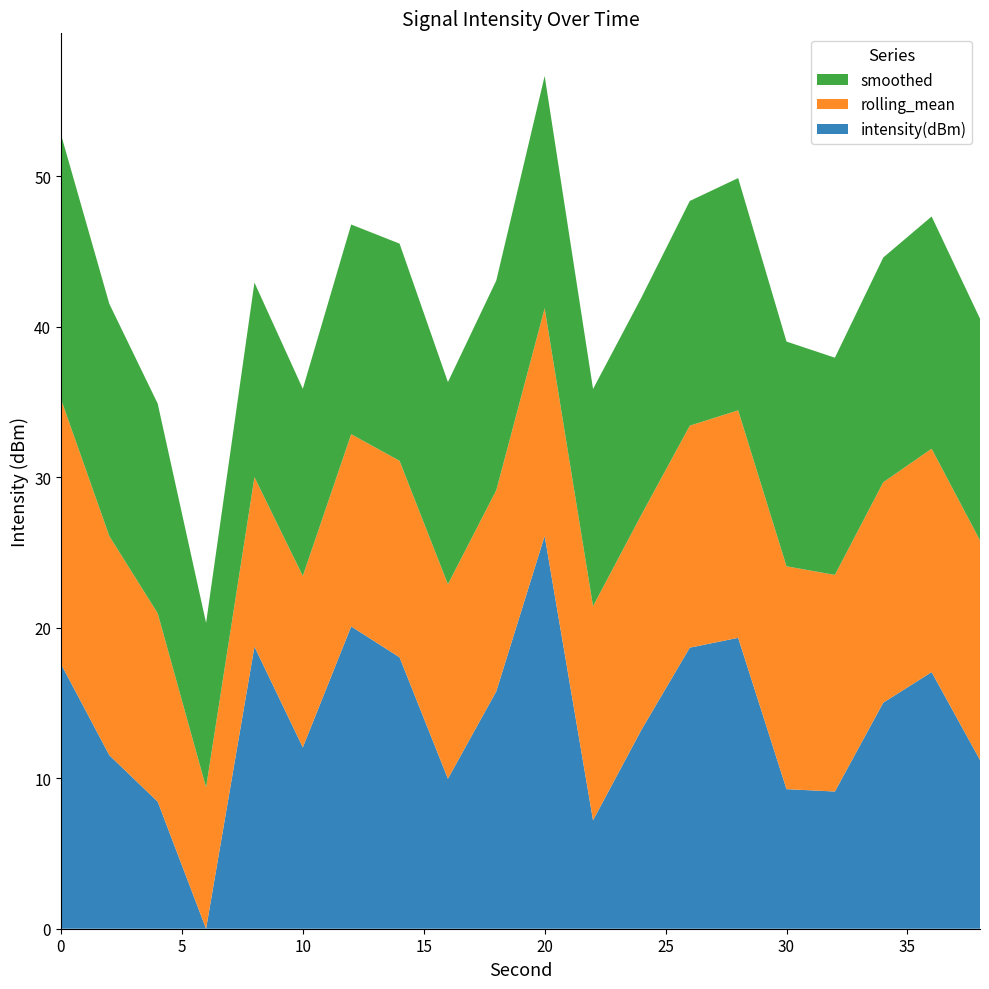

What is the highest value of the intensity(dBm) series?

26.1